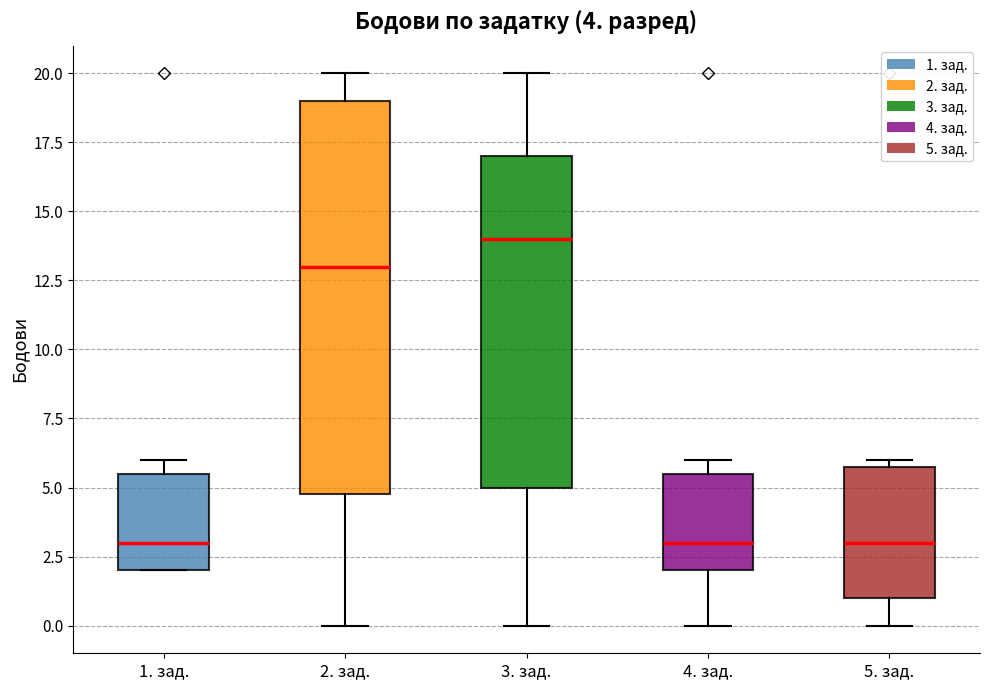

Comparing the boxes themselves (not the whiskers), which one is the tallest?

2. зад.